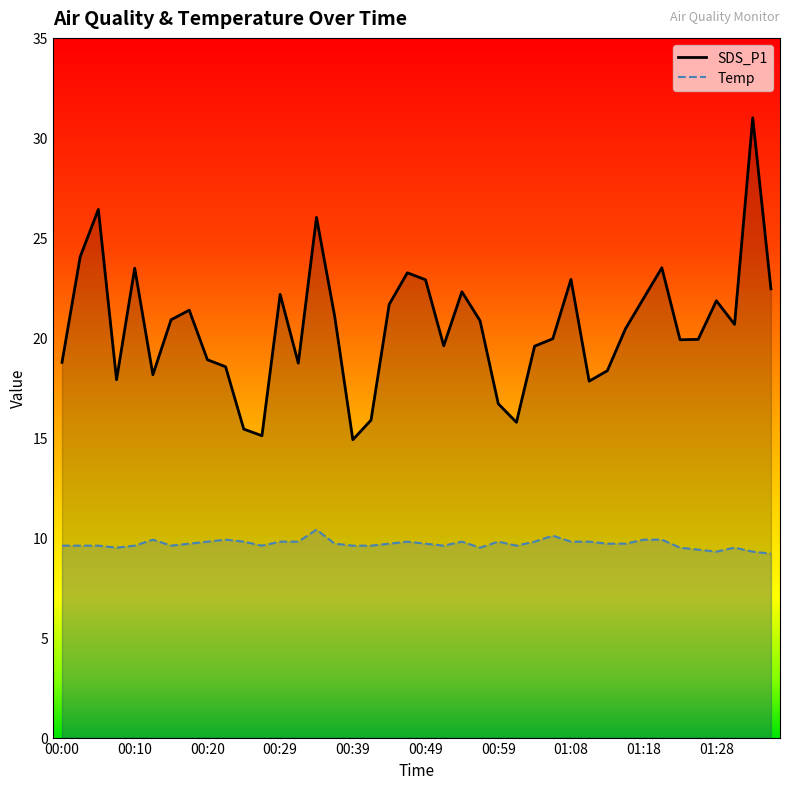

What is the spread (max minus min) of values at 01:06?

9.8